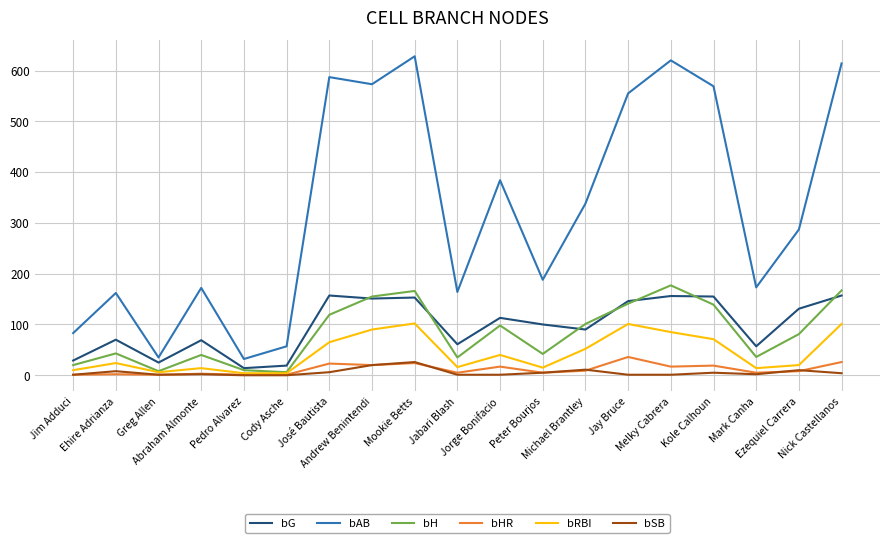

What position from the right is Mark Canha?

3